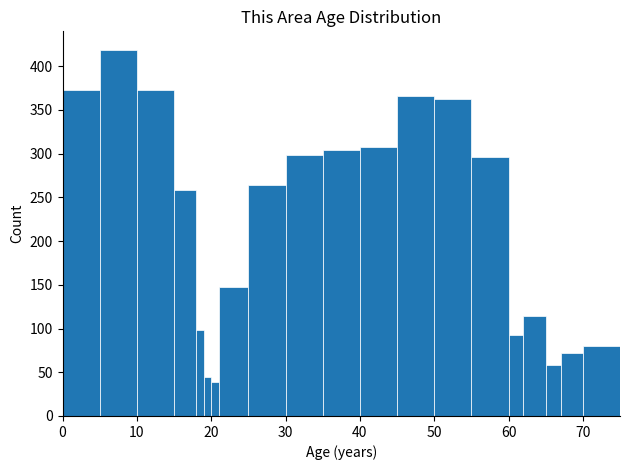

Around what value on the x-axis is the tallest bar? Give the approximate position of its centre, as read against the axis.

8